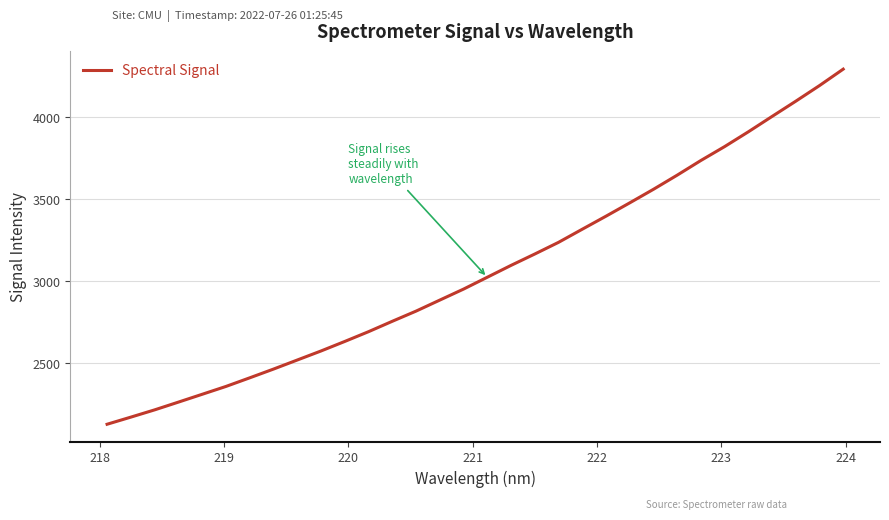

What is the sum of all values?

98110.0